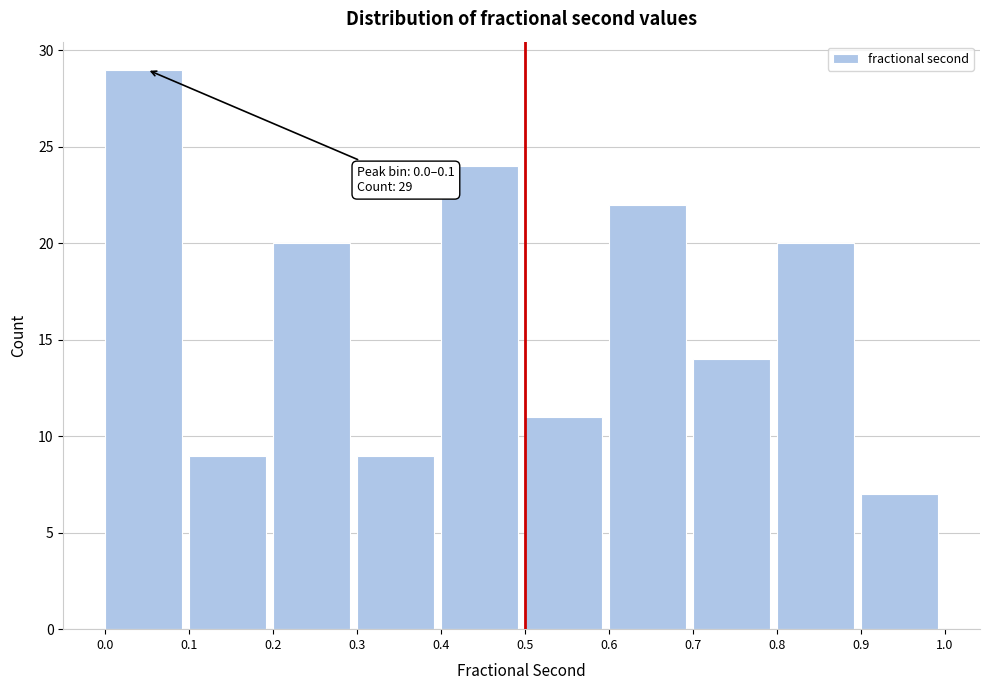

Which range on the x-axis has the tallest bar?

0.0 to 0.1